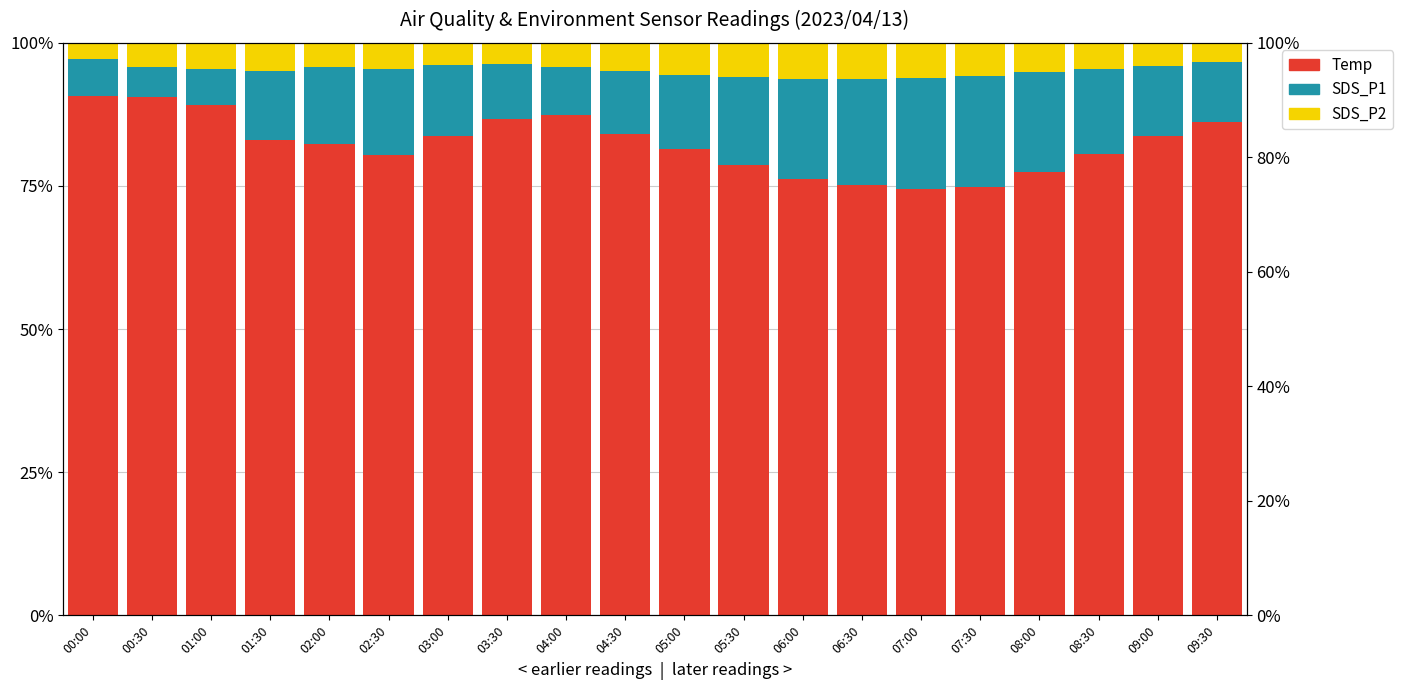

What position from the left is 09:00?

19